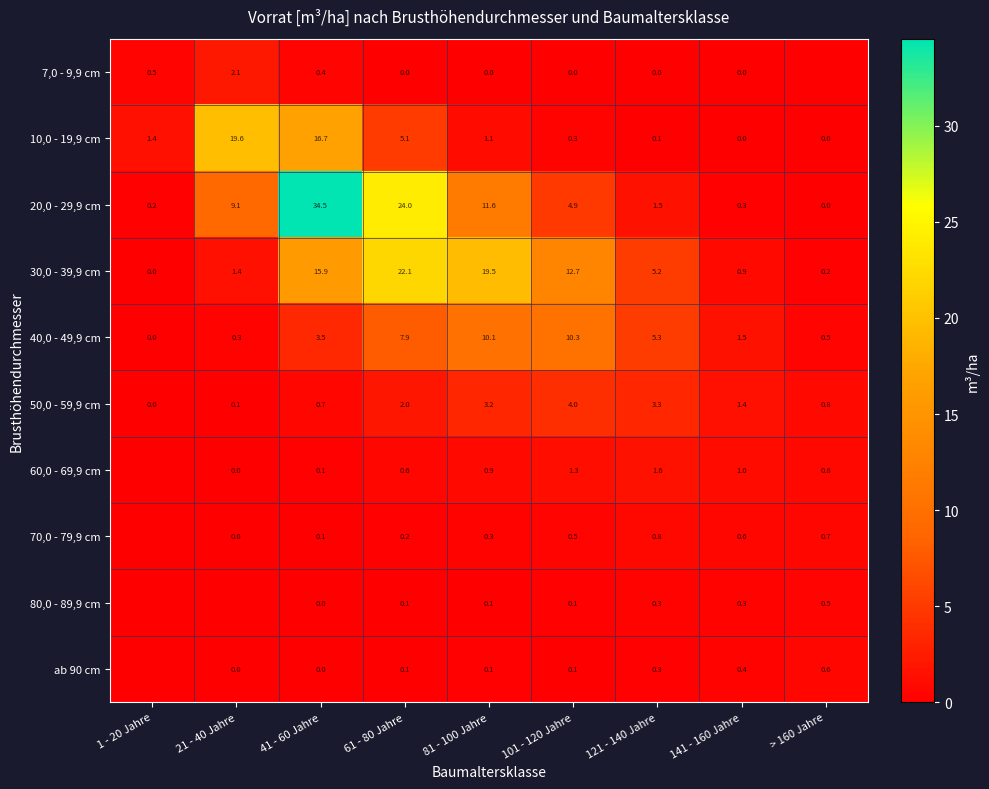

The 20,0 - 29,9 cm series shows 12.1 at 21 - 40 Jahre. True or false?

False